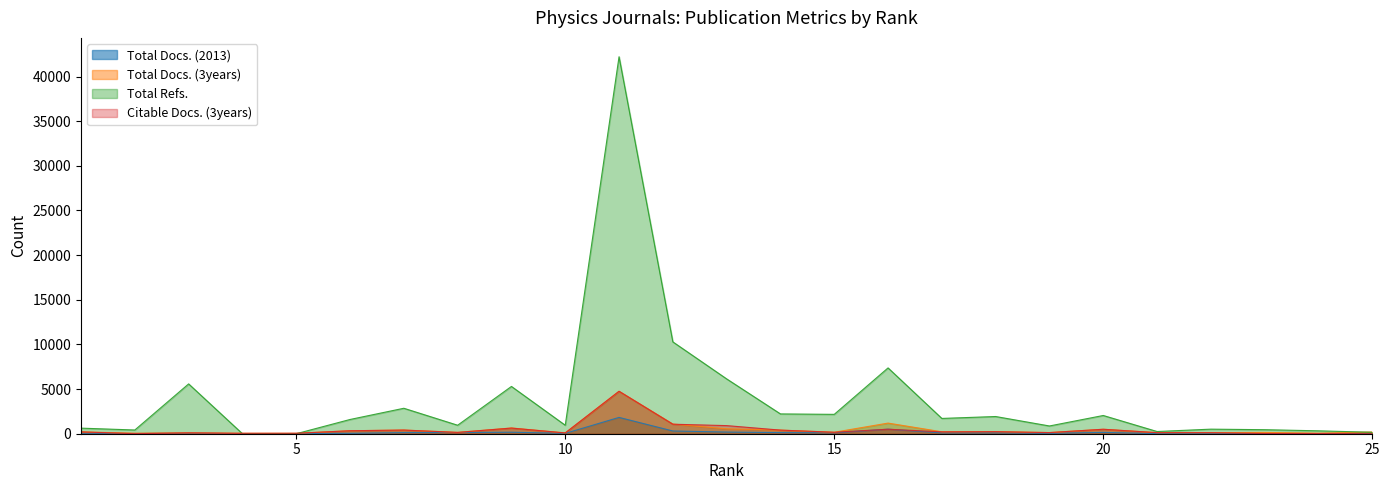

At which label is Total Refs. closest to 21109?

12